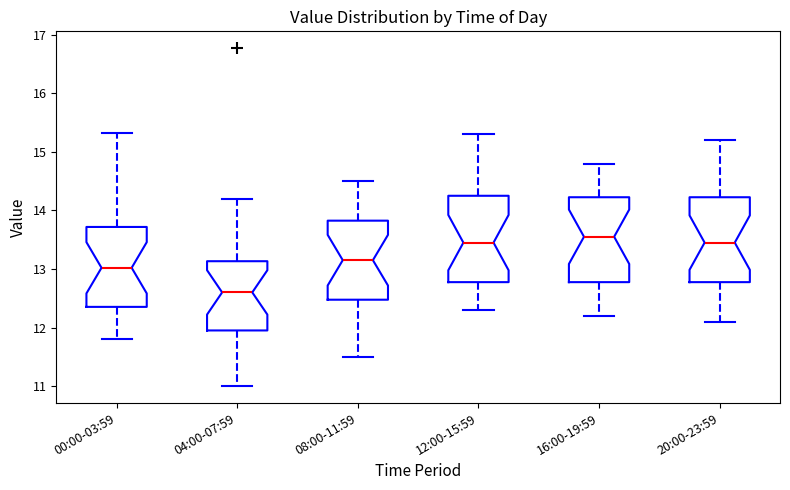

Reading left to right, read every box against the y-axis: the position of its median line, the range the box covers, and the ends of its whiskers. The values are not printed on the chart, so give them approximately, as read against the axis.

00:00-03:59: median 13.0, box 12.4 to 13.7, whiskers 11.8 to 15.3
04:00-07:59: median 12.6, box 12.0 to 13.1, whiskers 11.0 to 14.2
08:00-11:59: median 13.2, box 12.5 to 13.8, whiskers 11.5 to 14.5
12:00-15:59: median 13.5, box 12.8 to 14.3, whiskers 12.3 to 15.3
16:00-19:59: median 13.6, box 12.8 to 14.2, whiskers 12.2 to 14.8
20:00-23:59: median 13.5, box 12.8 to 14.2, whiskers 12.1 to 15.2